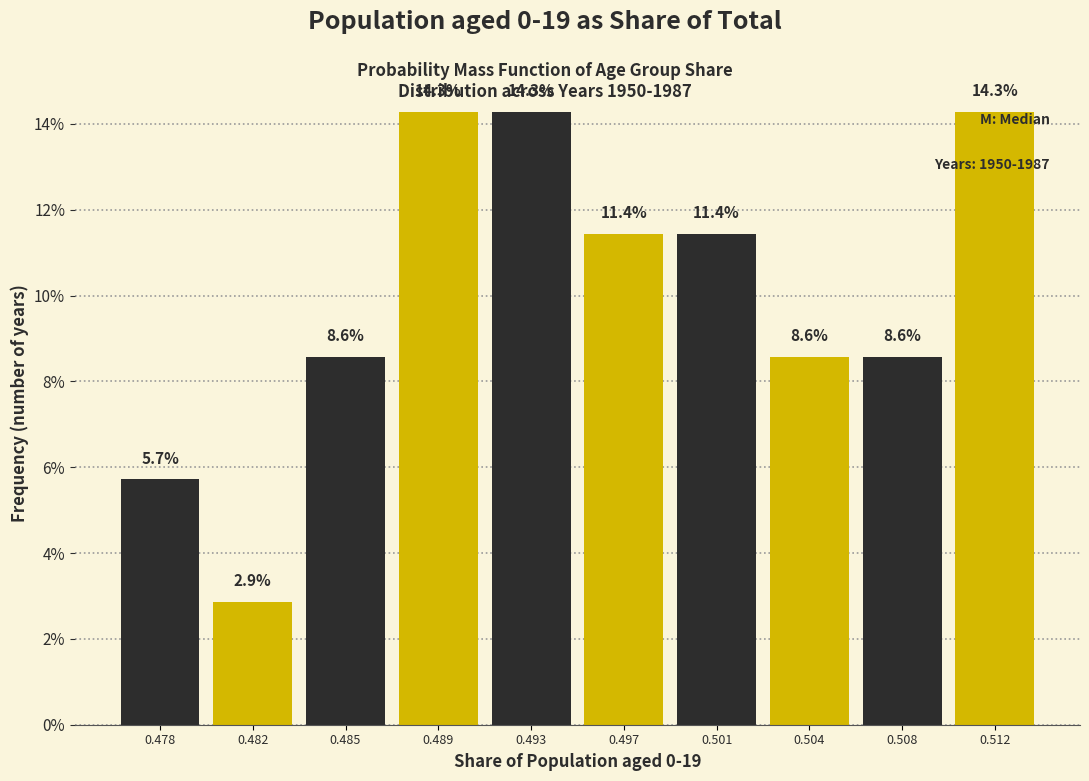

Reading left to right, extract all data points from this chart.

5.7	2.9	8.6	14.3	14.3	11.4	11.4	8.6	8.6	14.3